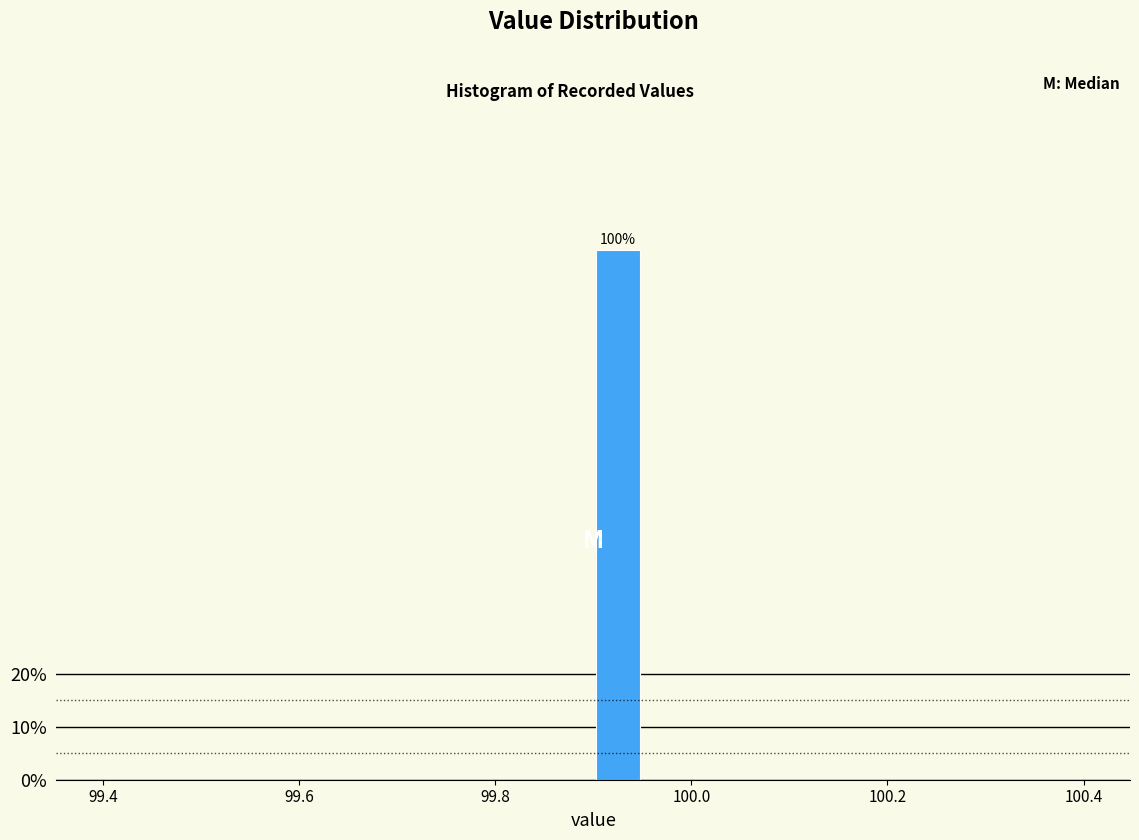

Around what value on the x-axis is the tallest bar? Give the approximate position of its centre, as read against the axis.

99.92